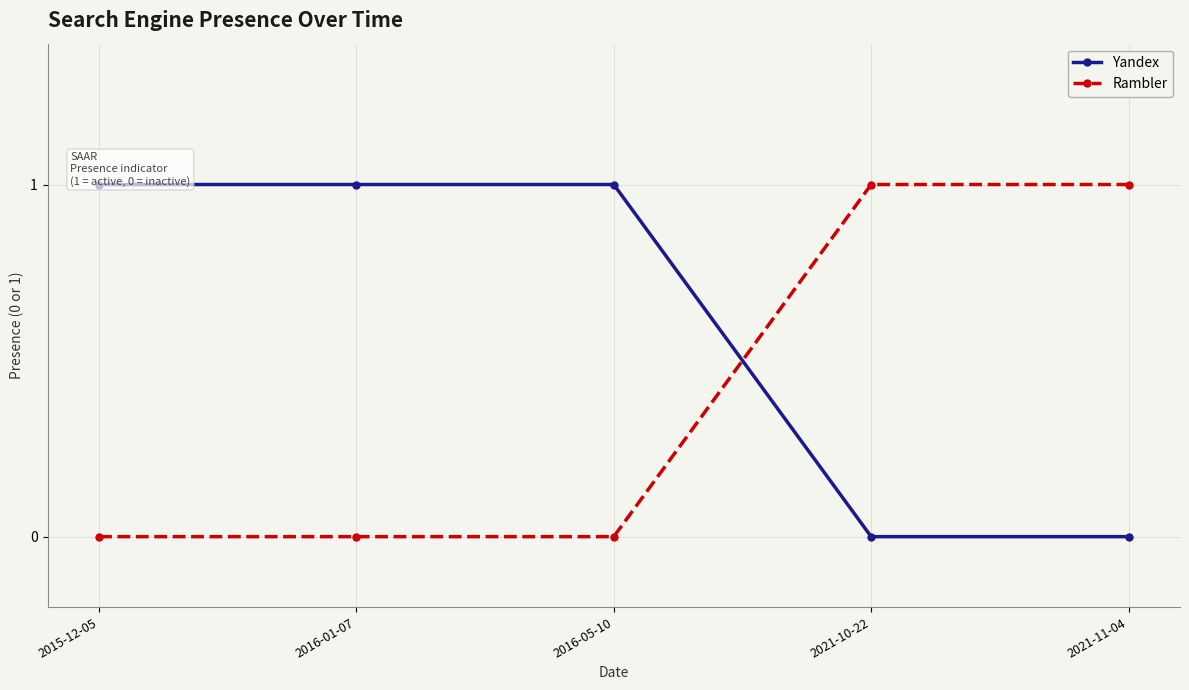

Which category has the highest value in the Rambler series?

2021-10-22